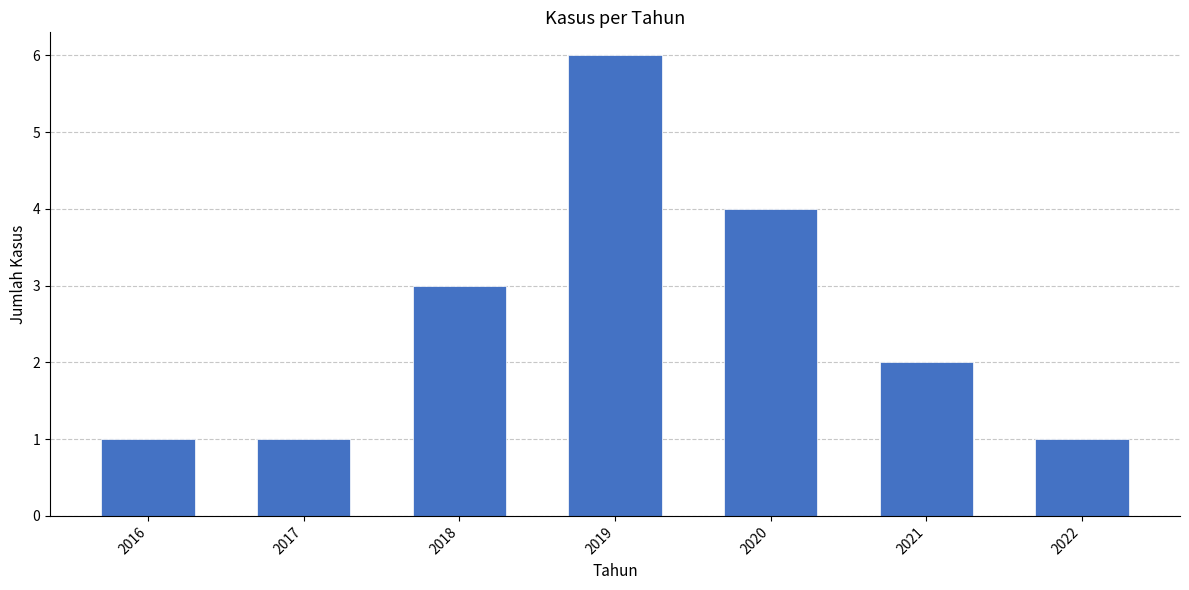

Reading left to right, what are all the values shown in this chart?

1	1	3	6	4	2	1